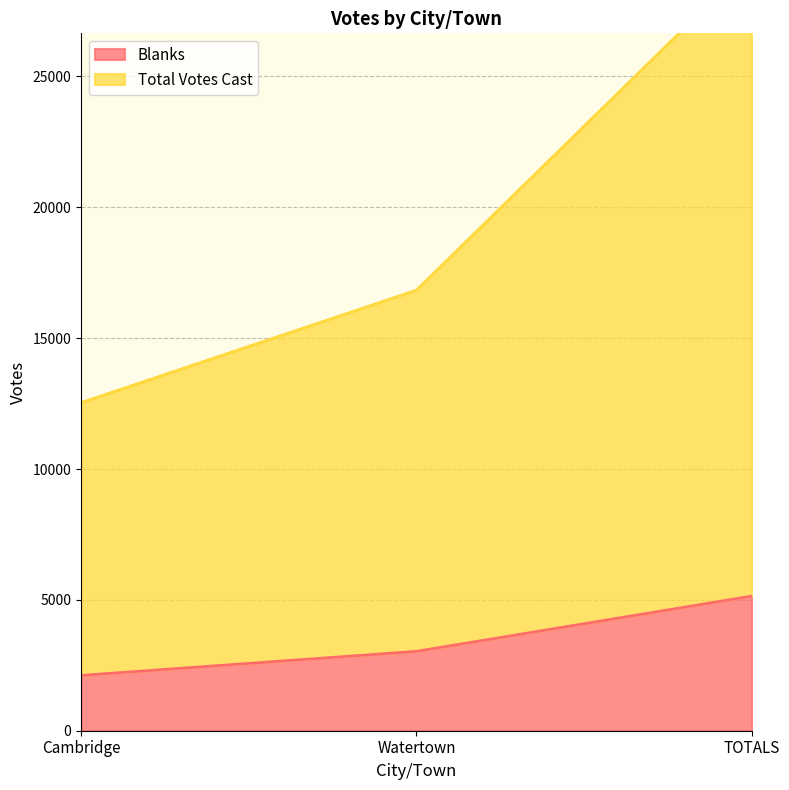

What value does the Total Votes Cast series have at TOTALS?

29369